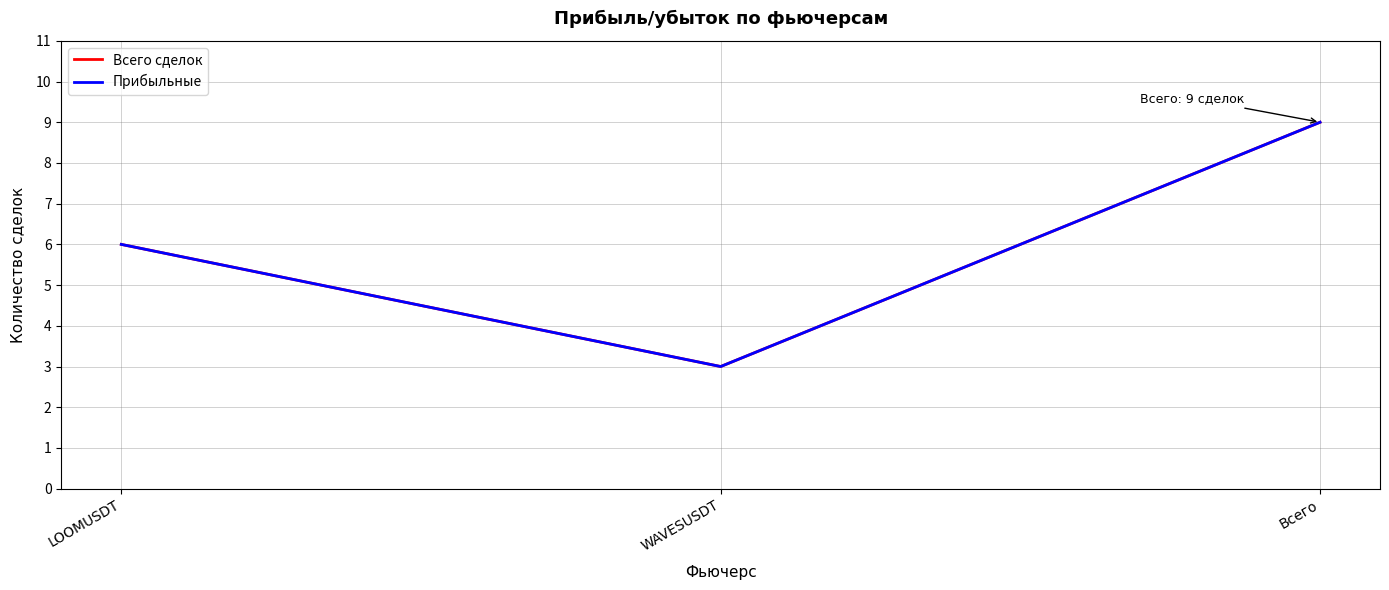

At which label does Всего сделок reach its peak?

Всего